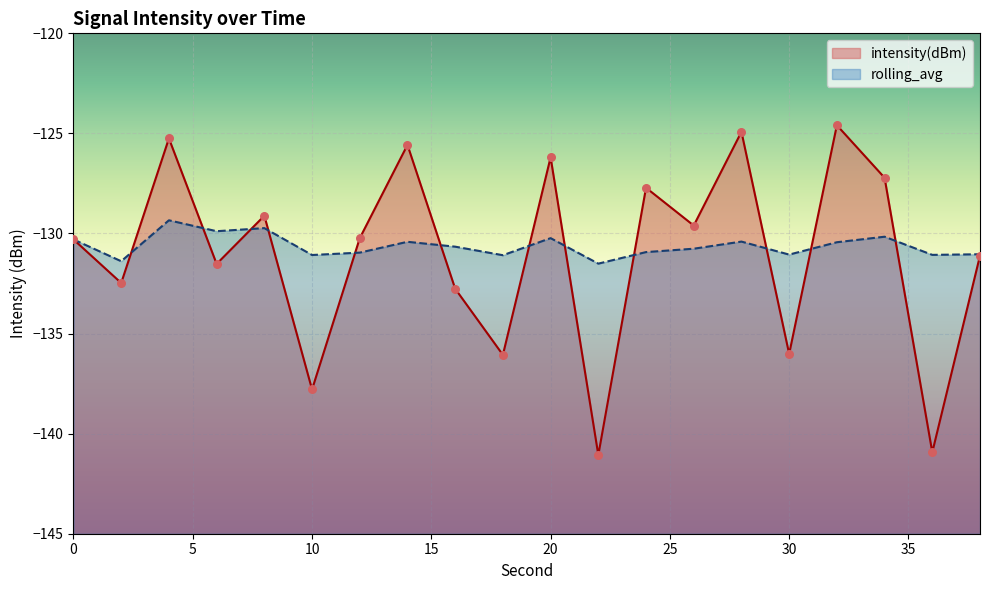

What are all the series names shown in the legend?

intensity(dBm), rolling_avg